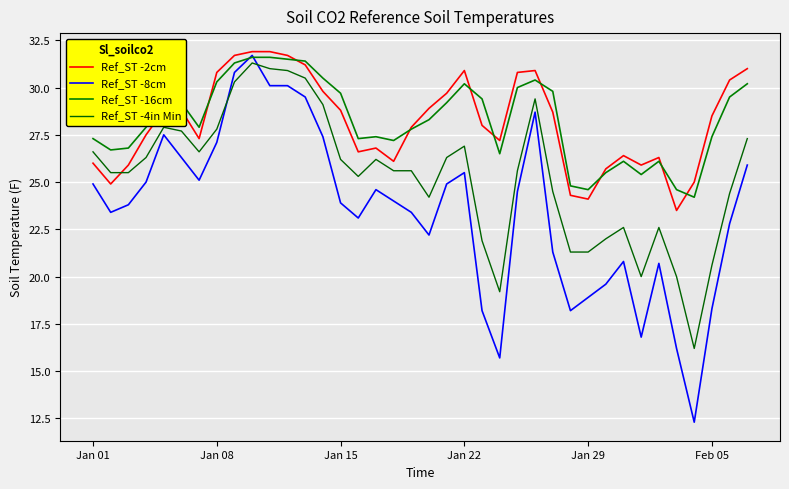

Does the chart display data point markers on the line(s)?

No